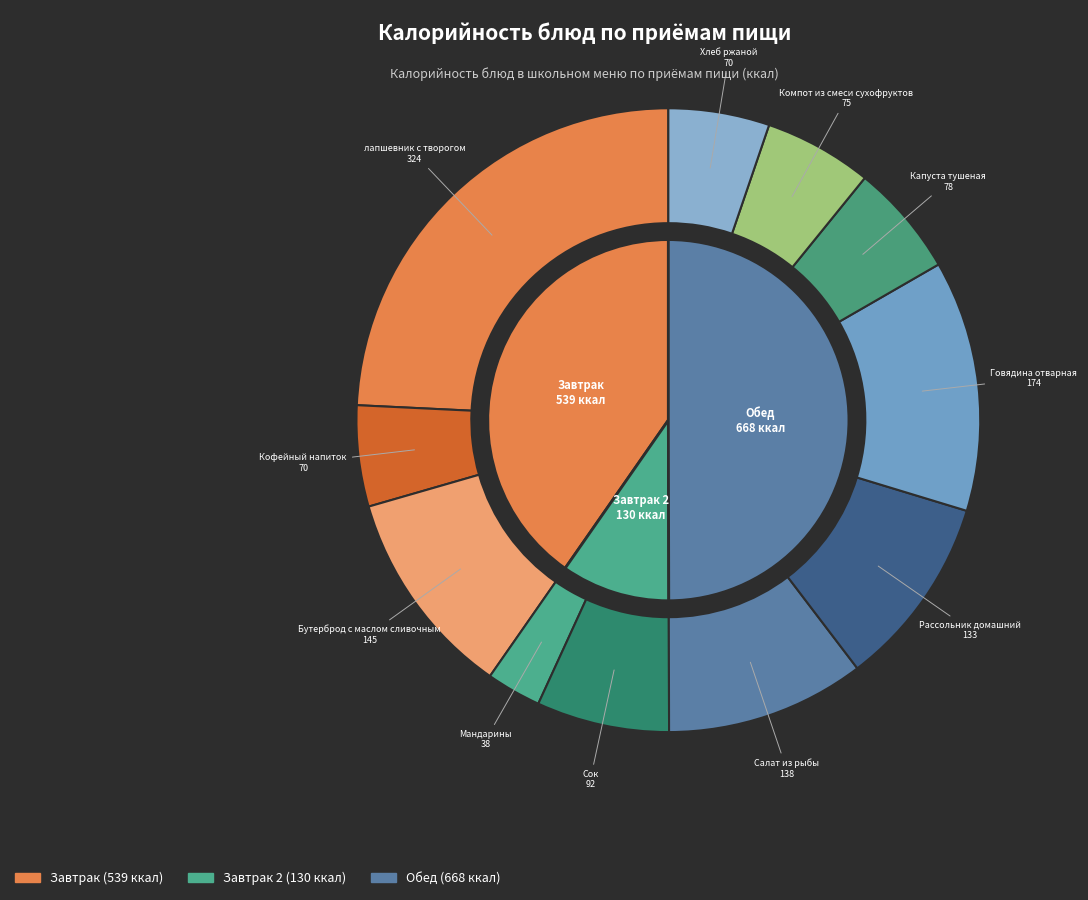

Does any single category account for the majority?

No